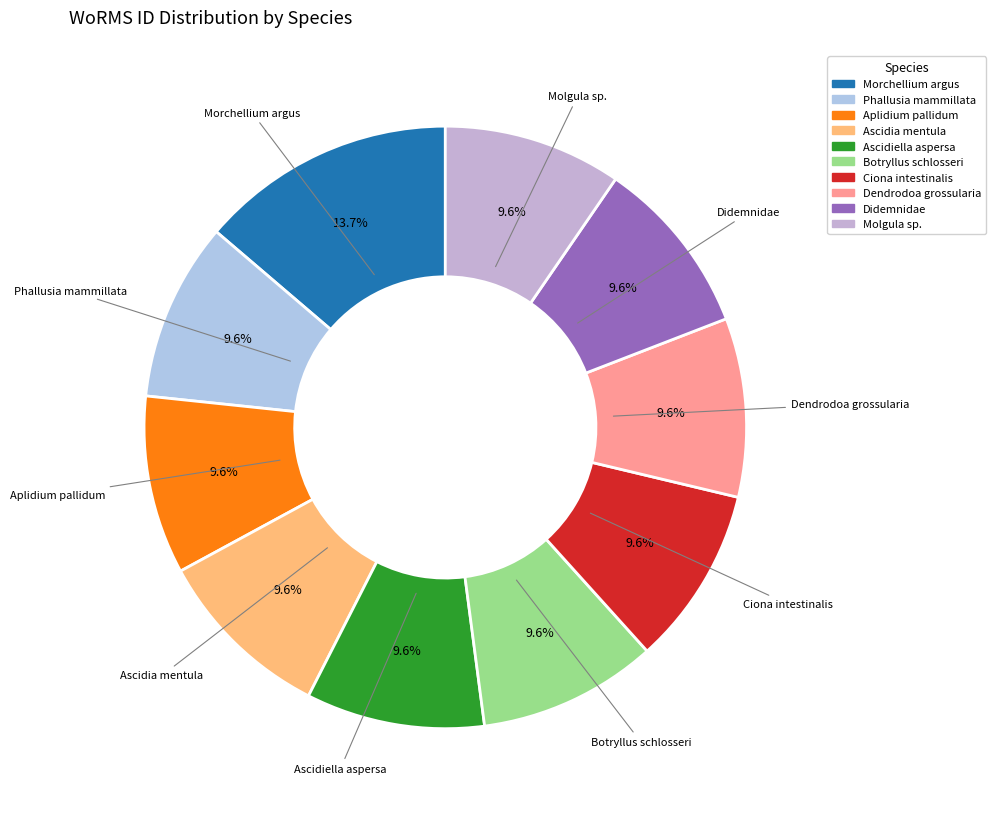

Is there a majority slice in this chart?

No